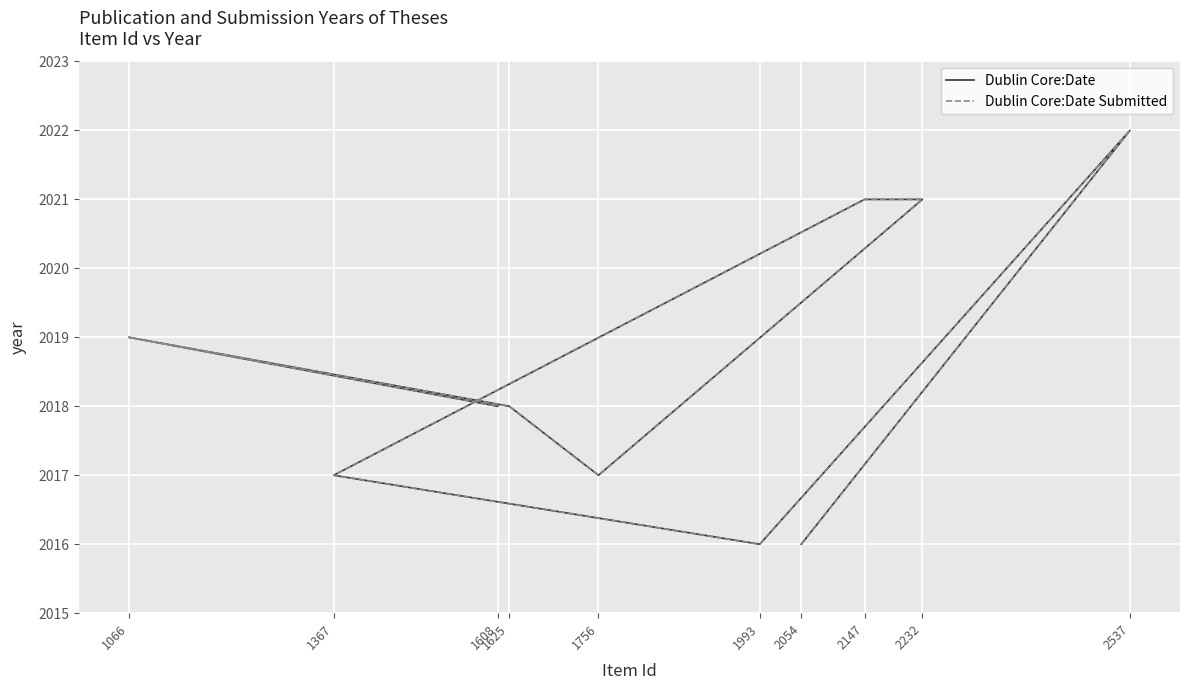

Where is Dublin Core:Date nearest to the value 2019?

1066